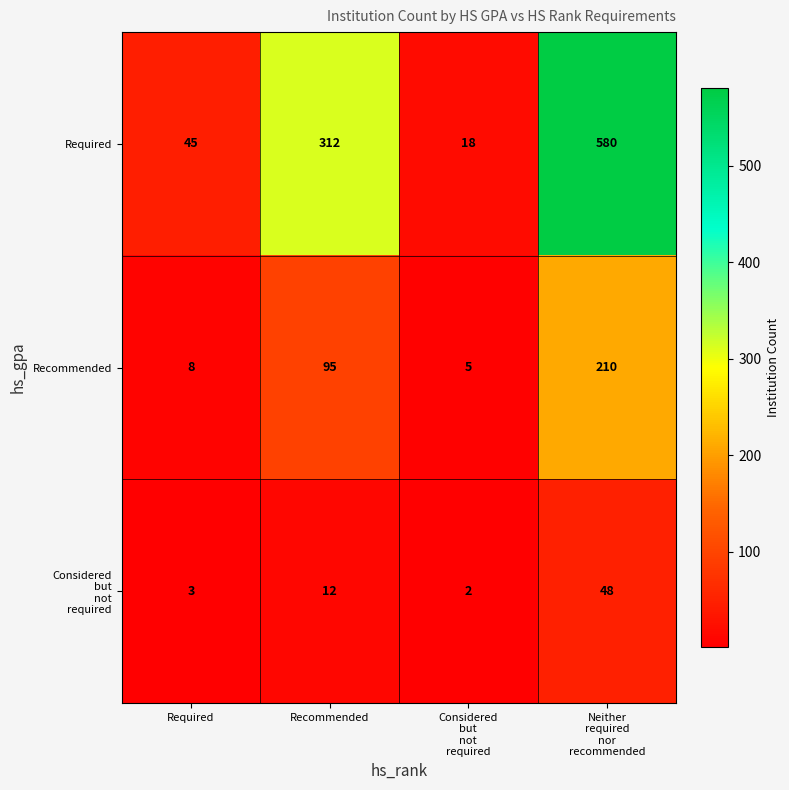

Which label corresponds to the largest value in the chart?

Neither
required
nor
recommended